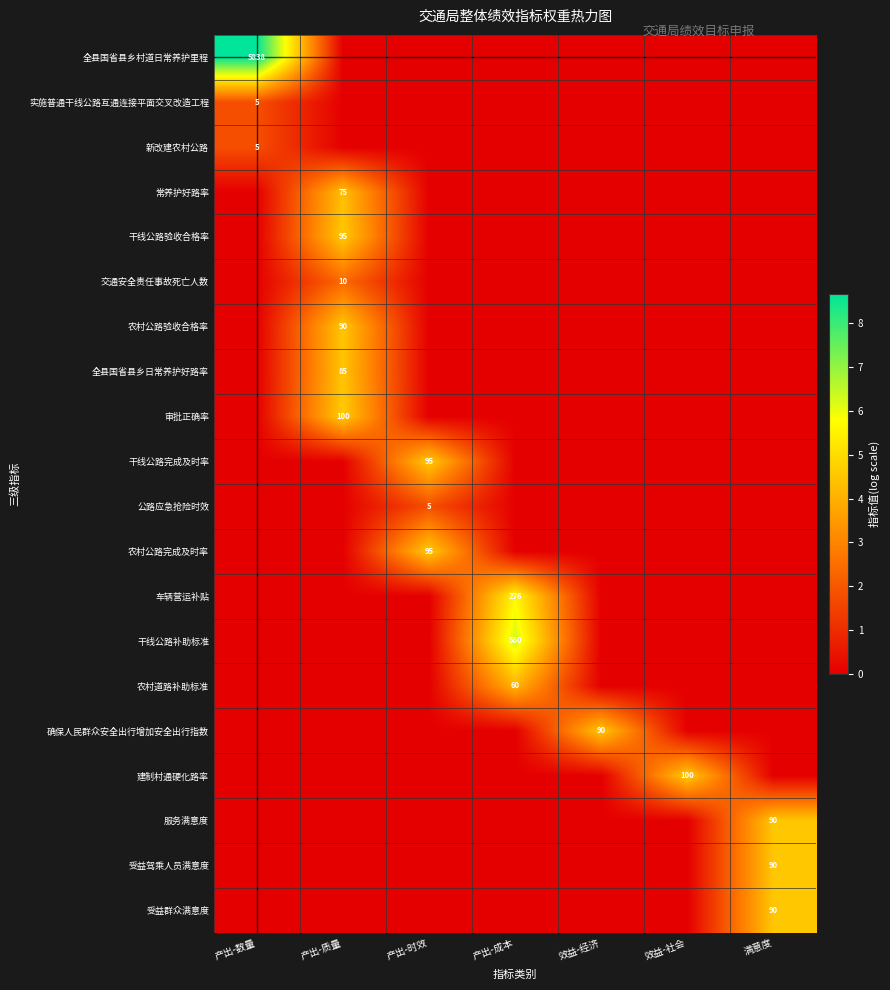

Which category has the lowest value across all series?

产出-质量